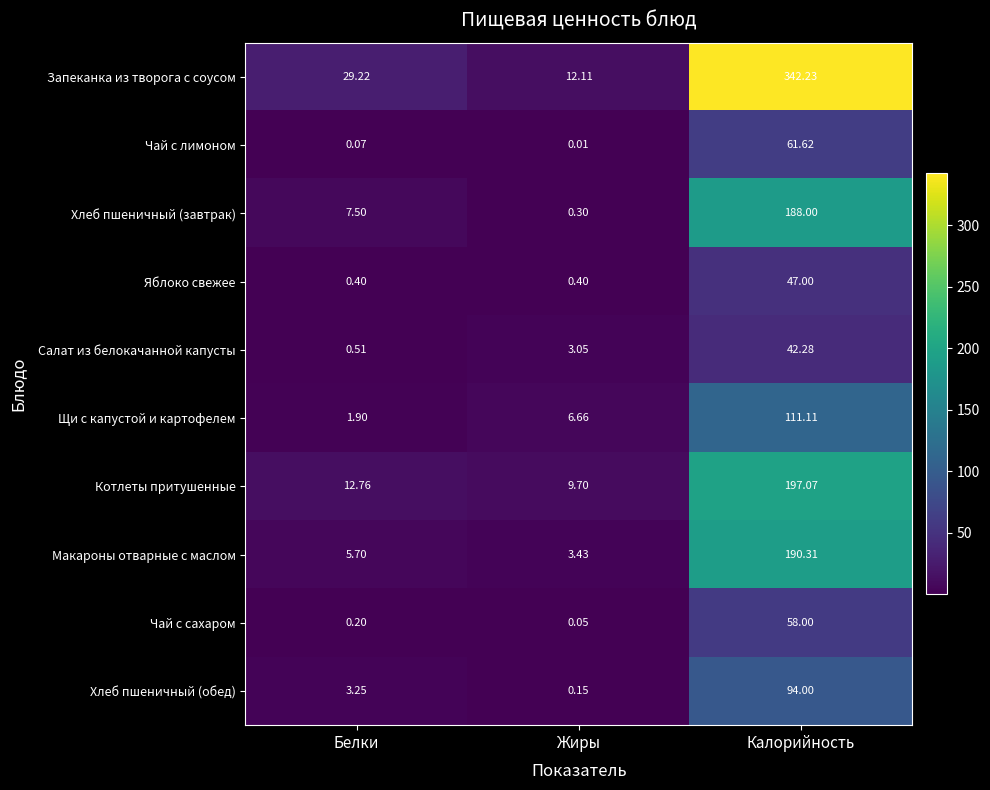

Between Белки and Калорийность, which series saw the biggest shift?

Запеканка из творога с соусом